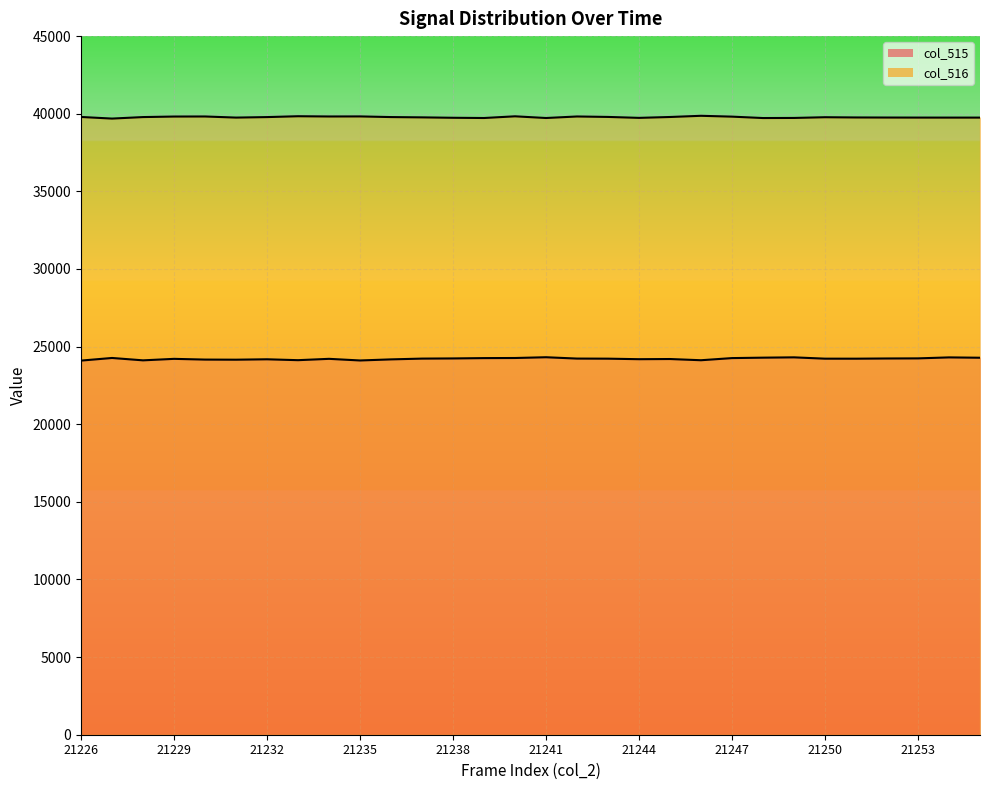

What is the average value of the col_515 line series?

24215